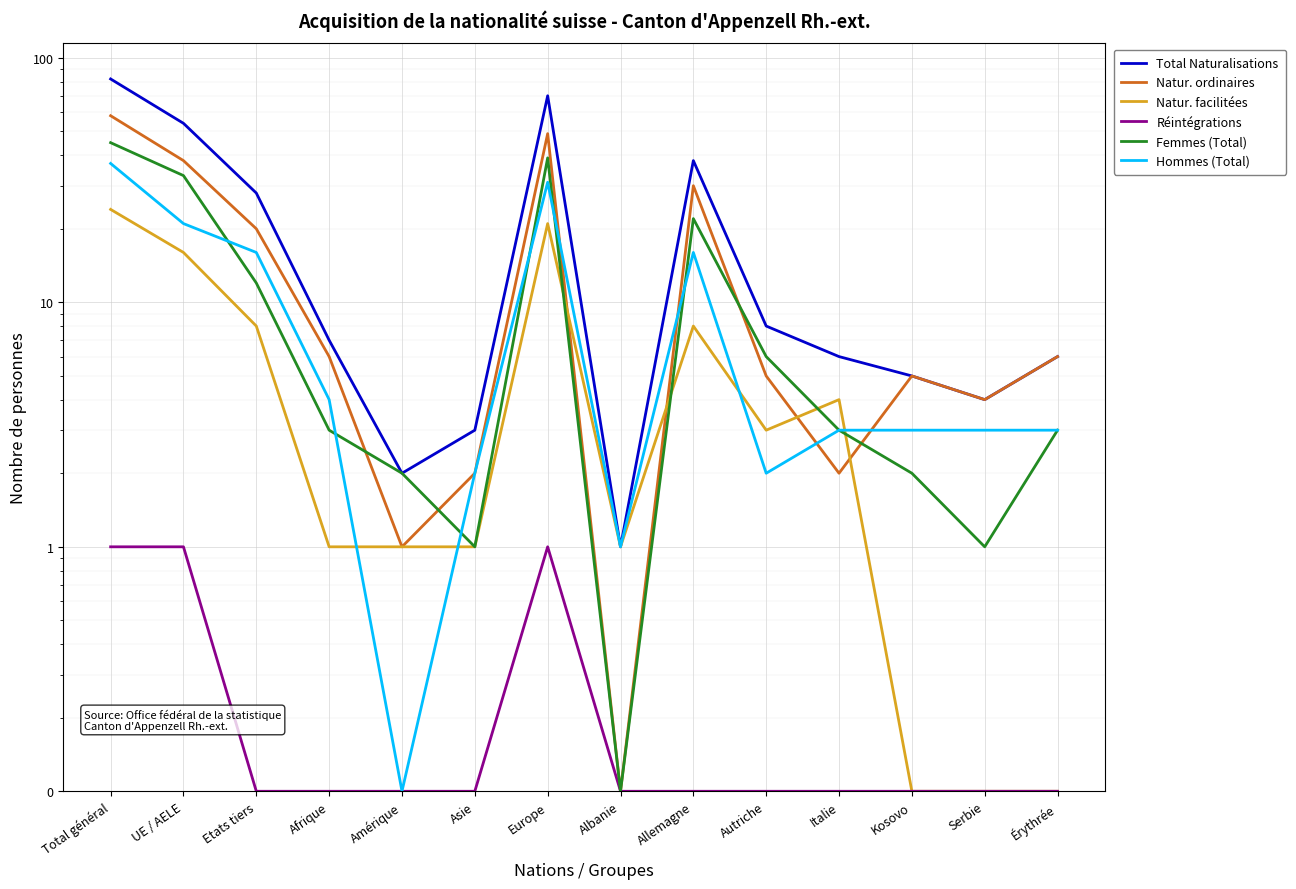

What is the lowest value of the Natur. facilitées series?

0.1